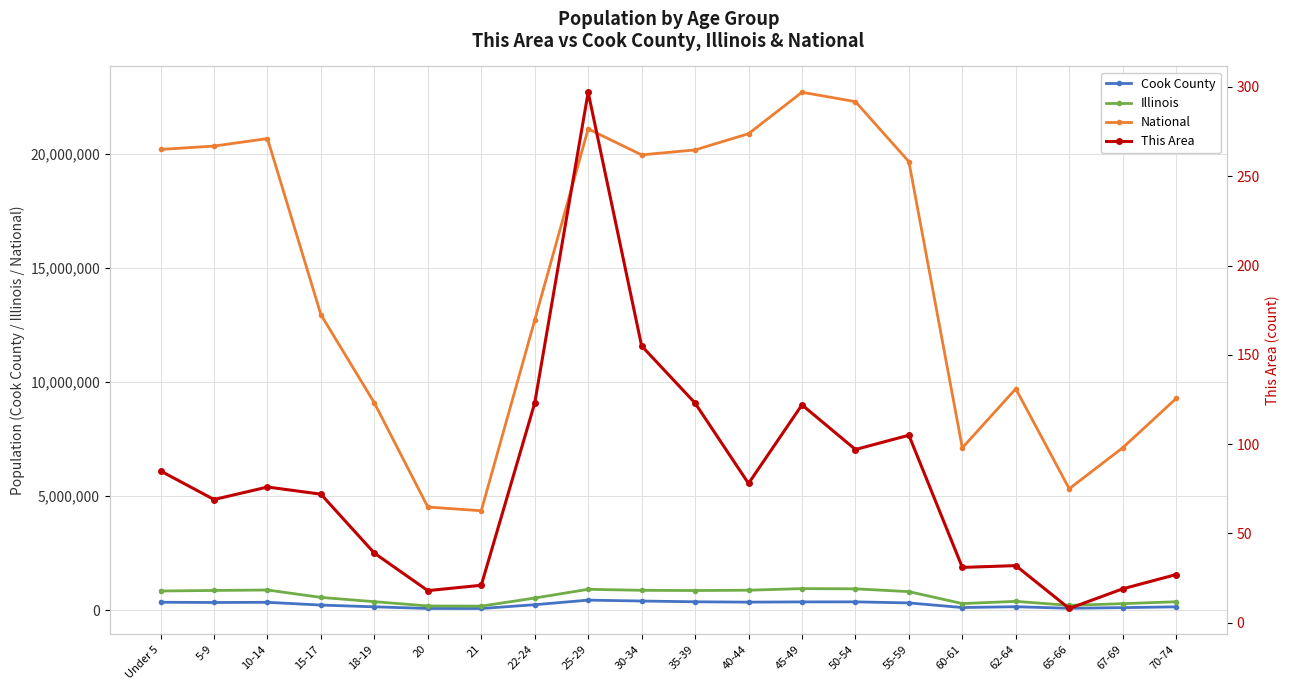

At how many categories does at least one series exceed 7137329?

15